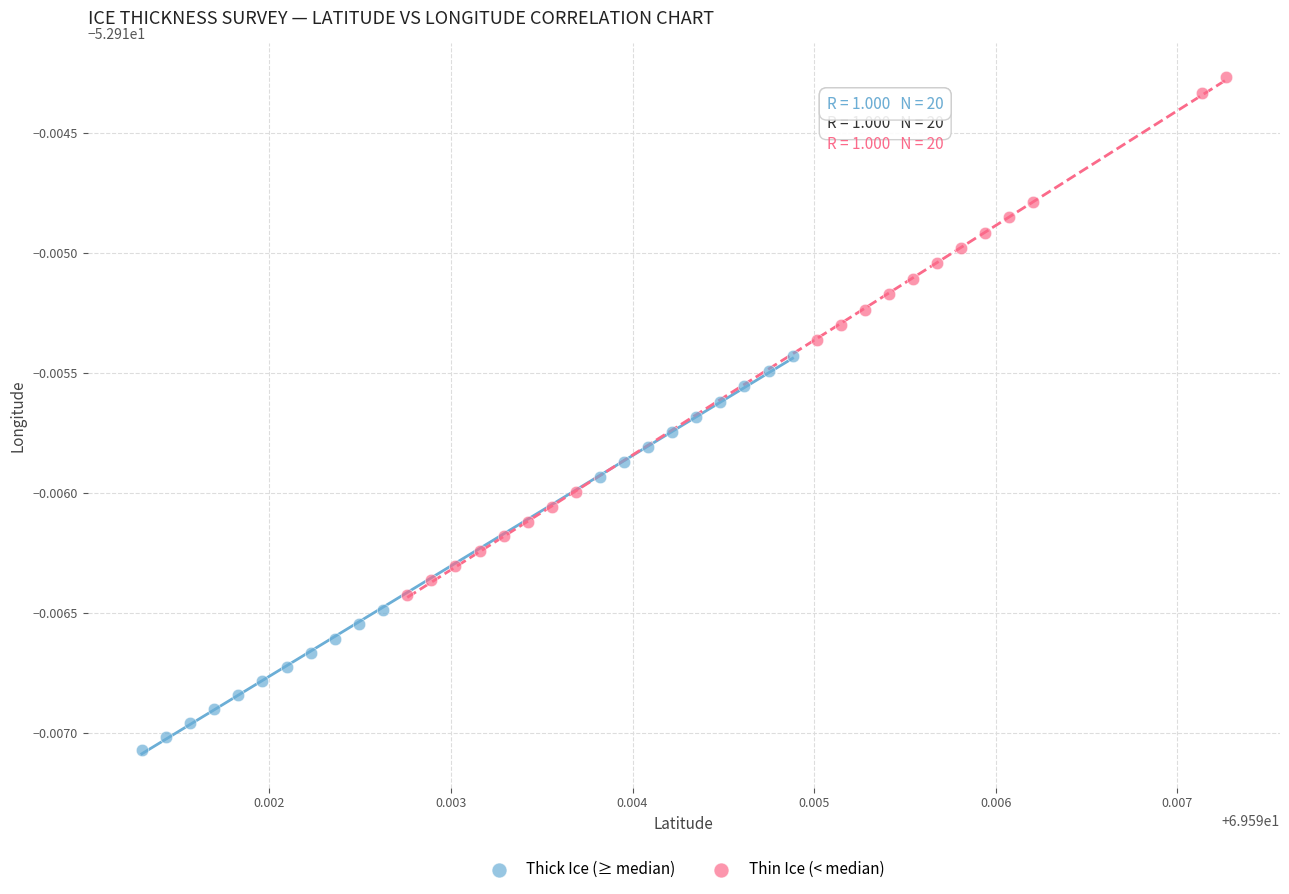

What are all the series names shown in the legend?

Thick Ice (≥ median), Thin Ice (< median)